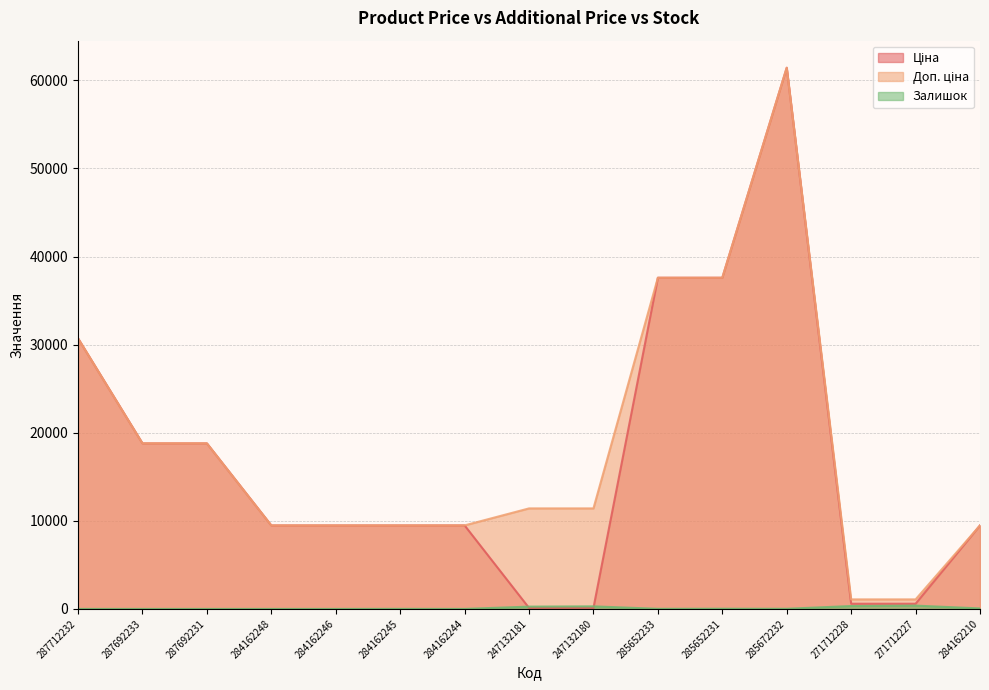

Reading left to right, what are all the values shown in this chart?

Ціна: 30717.1	18796.8	18796.8	9480.1	9480.1	9480.1	9480.1	114.1	114.1	37593.6	37593.6	61434.3	589.9	589.9	9480.1
Доп. ціна: 30717.1	18796.8	18796.8	9480.1	9480.1	9480.1	9480.1	11410.0	11410.0	37593.6	37593.6	61434.3	1081.7	1081.7	9480.1
Залишок: 0.0	0.0	0.0	0.0	0.0	8.0	0.0	260.0	290.0	13.0	23.0	16.0	328.0	374.0	56.0